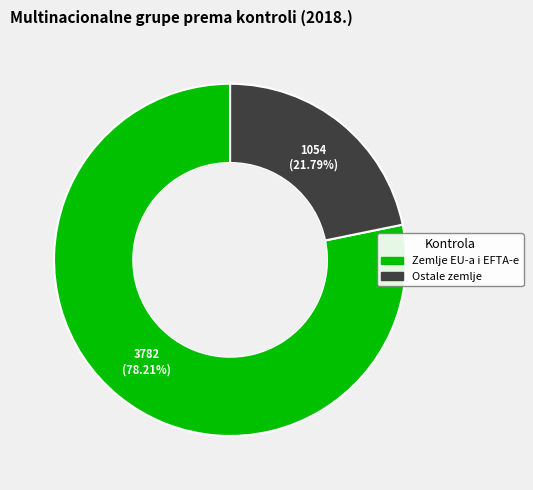

Which category has the biggest portion of the pie?

Zemlje EU-a i EFTA-e